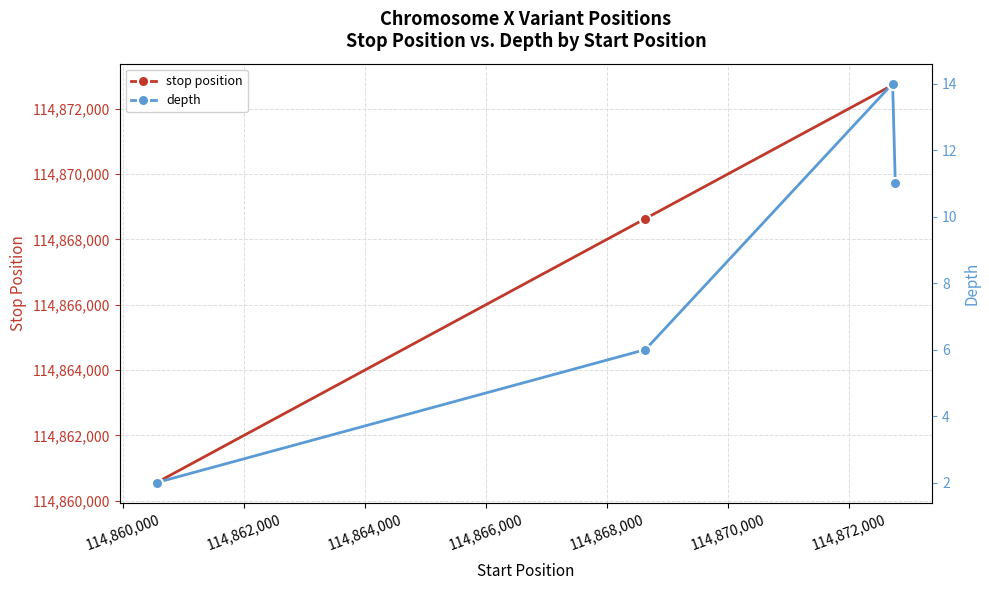

How many depth values are between 6 and 14?

3